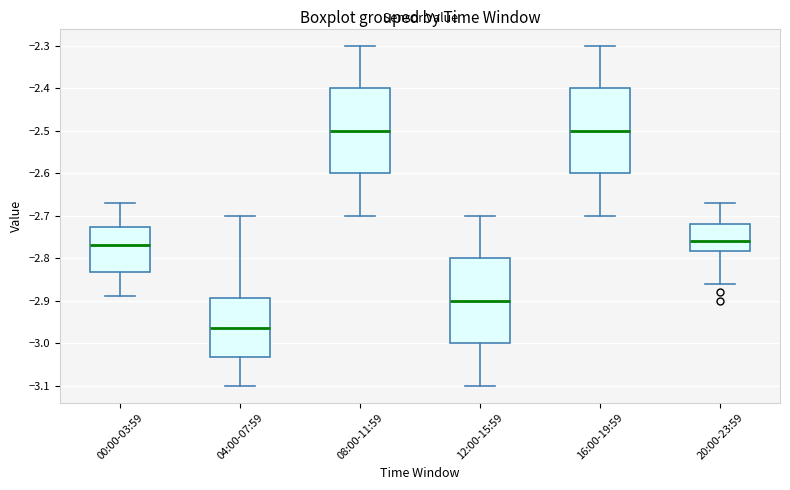

Reading left to right, read every box against the y-axis: the position of its median line, the range the box covers, and the ends of its whiskers. The values are not printed on the chart, so give them approximately, as read against the axis.

00:00-03:59: median -2.77, box -2.83 to -2.73, whiskers -2.89 to -2.67
04:00-07:59: median -2.96, box -3.03 to -2.89, whiskers -3.10 to -2.70
08:00-11:59: median -2.50, box -2.60 to -2.40, whiskers -2.70 to -2.30
12:00-15:59: median -2.90, box -3.00 to -2.80, whiskers -3.10 to -2.70
16:00-19:59: median -2.50, box -2.60 to -2.40, whiskers -2.70 to -2.30
20:00-23:59: median -2.76, box -2.78 to -2.72, whiskers -2.86 to -2.67